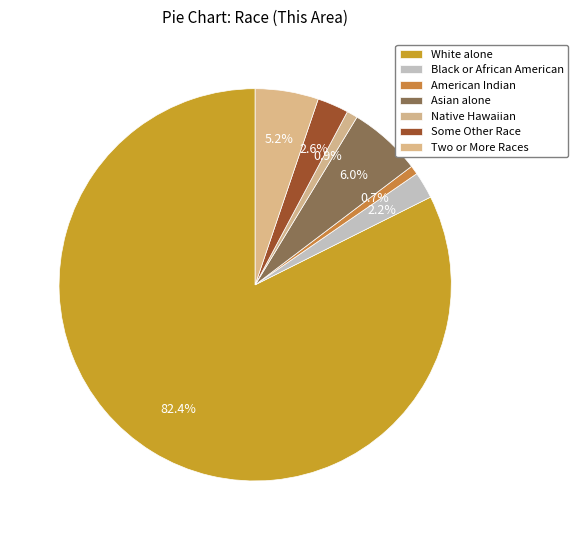

To the nearest percent, what is the difference between the largest and smallest slice percentages?

82%